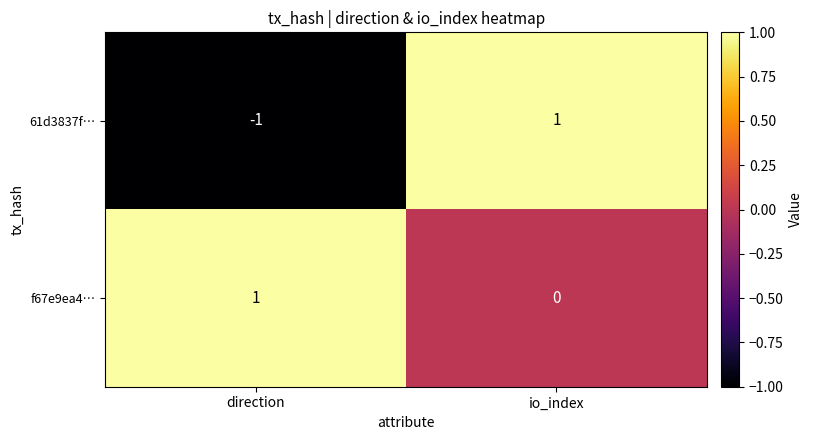

How many series are shown in this chart?

2